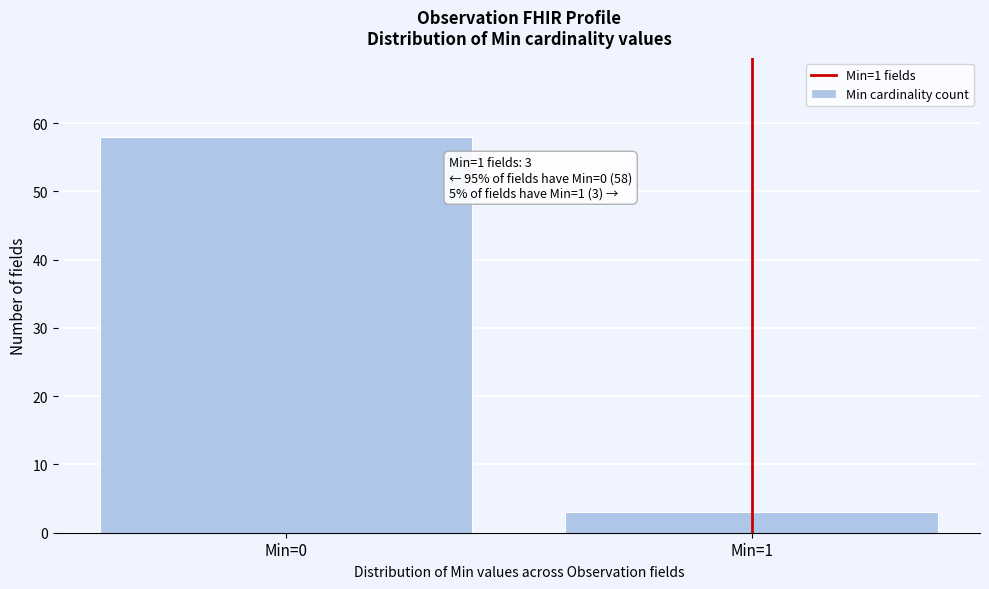

Reading left to right, list all the values displayed in this chart.

58	3